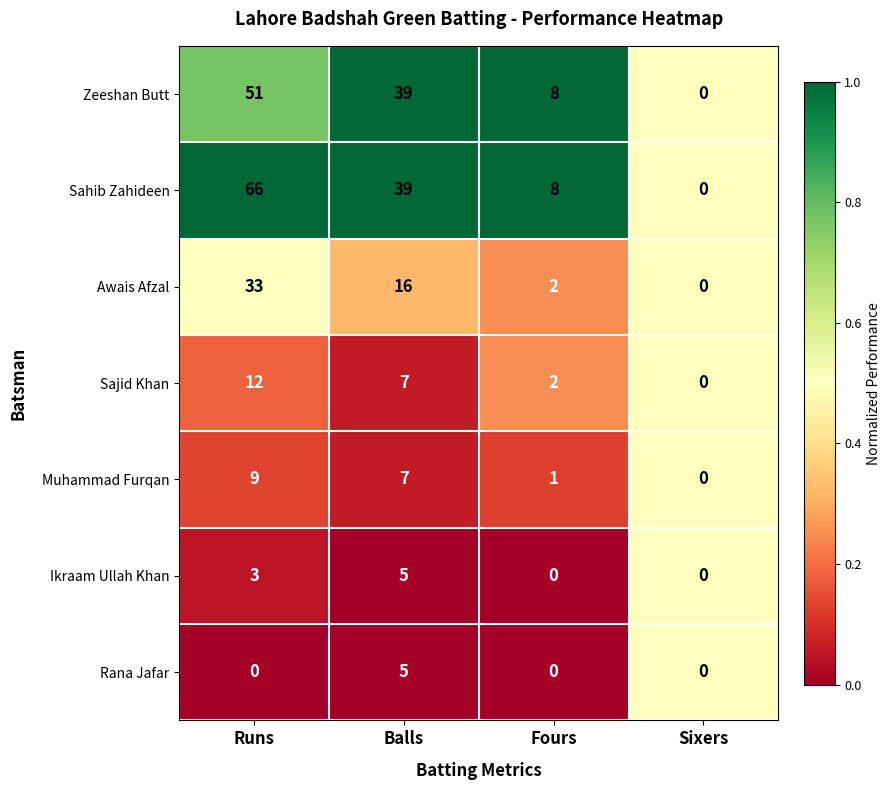

At which category is the sum across all series the highest?

Runs